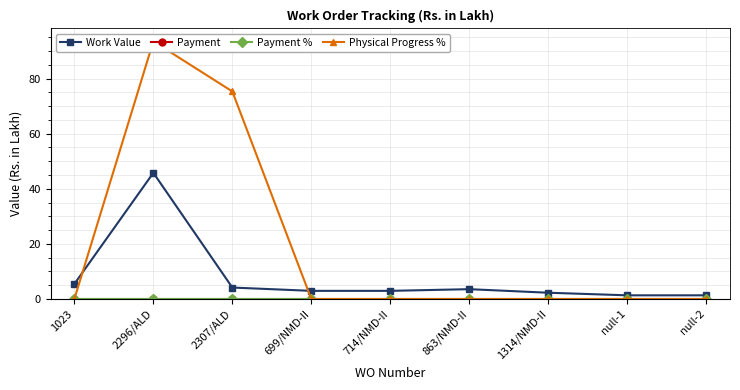

At which label does Work Value reach its minimum?

null-1